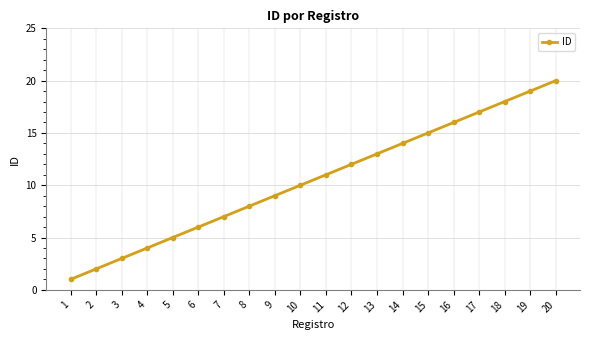

What is the difference between the values at 19 and 10?

9